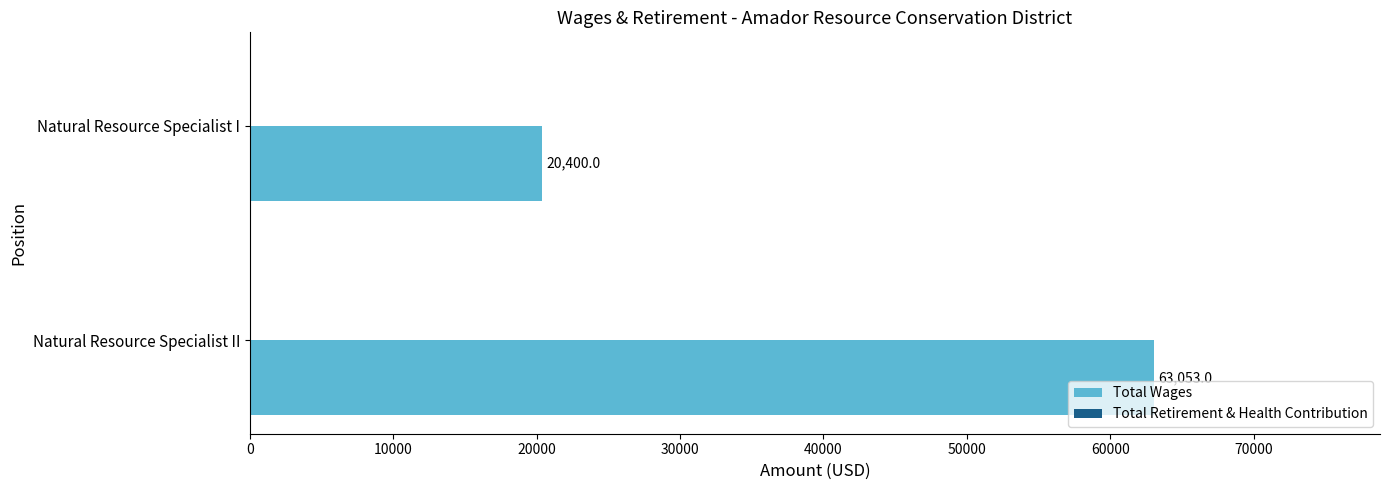

Reading bottom to top, what are all the values shown in this chart?

Natural Resource Specialist II=63053	Natural Resource Specialist I=20400